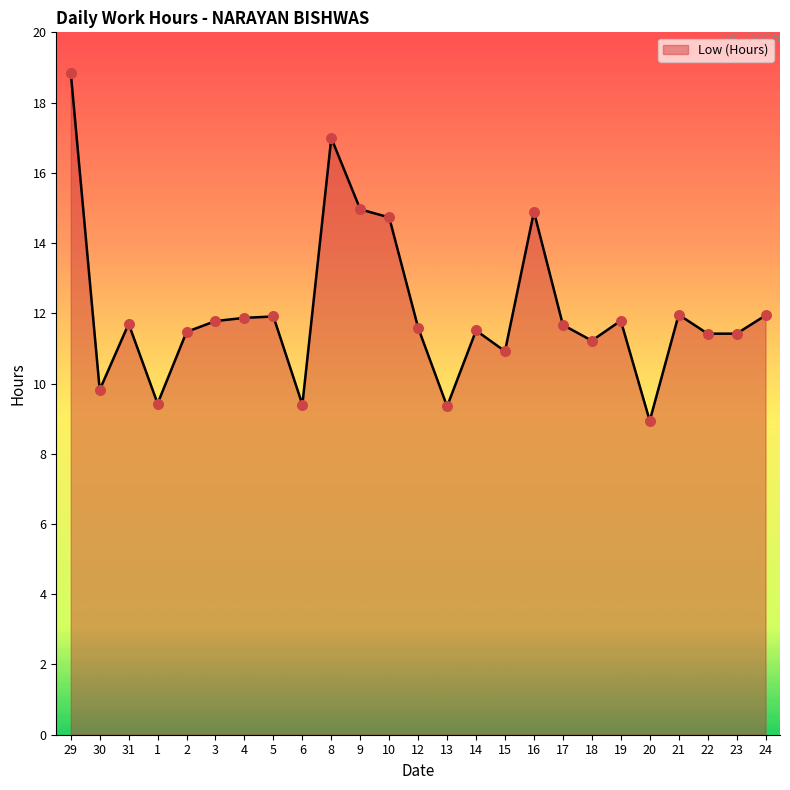

What is the change in value from 29 to 2?

-7.4